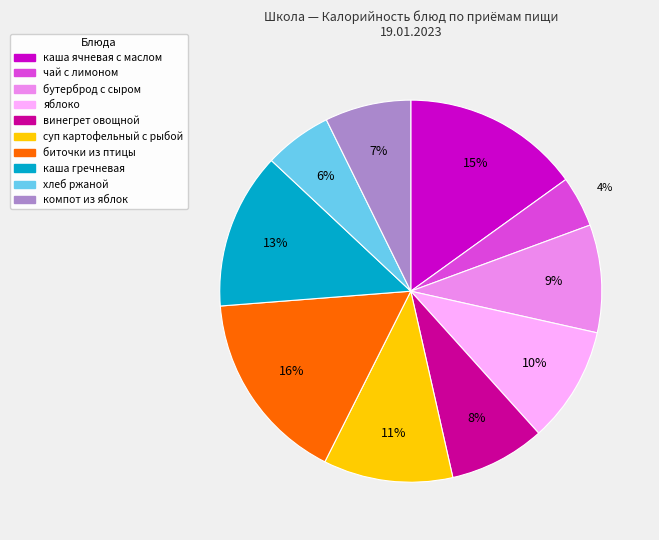

To the nearest percent, what is the difference between the largest and smallest slice percentages?

12%